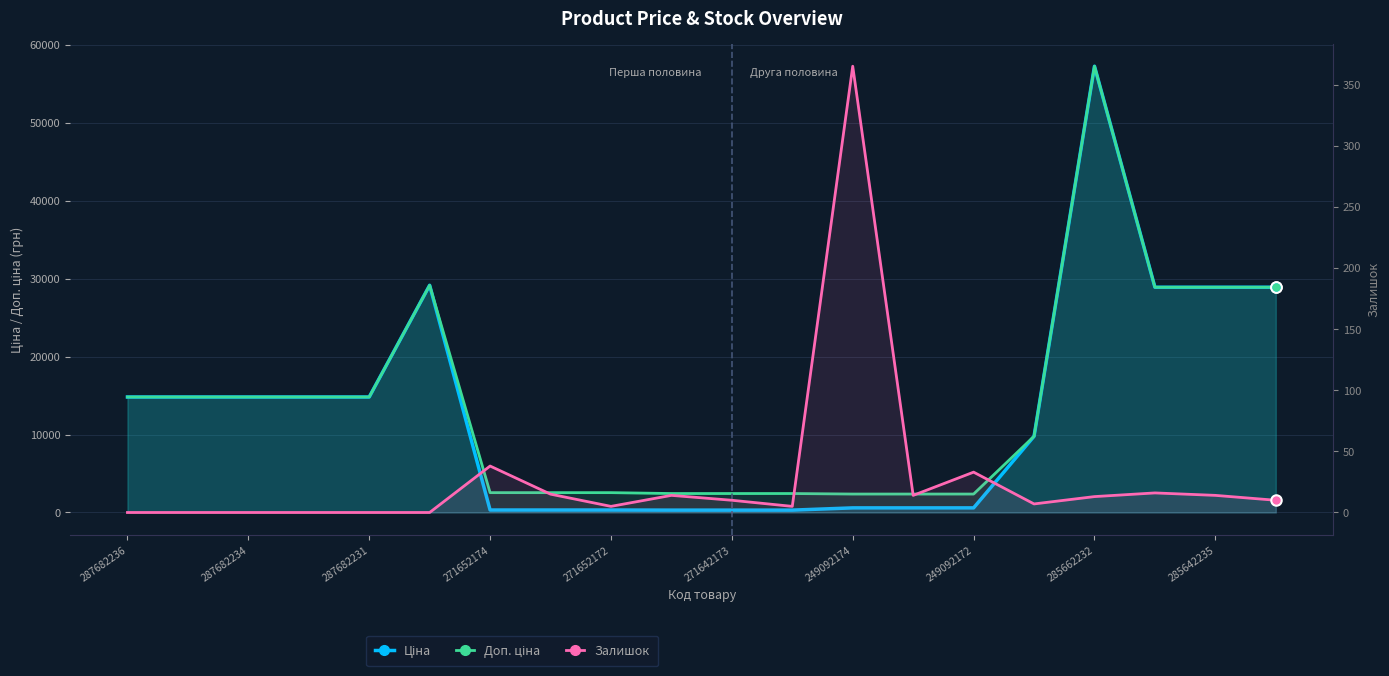

In Залишок, how many points are higher than both neighbors (excluding endpoints)?

5